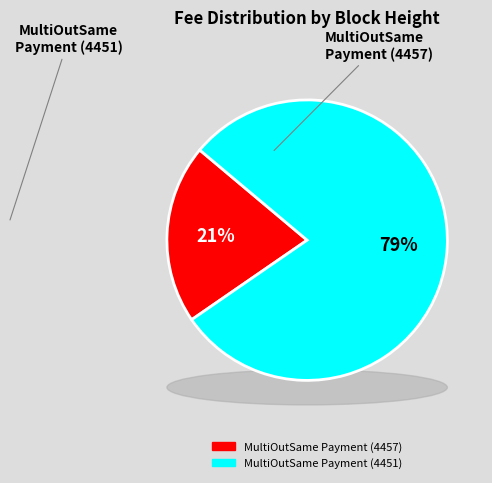

The MultiOutSame Payment (4451) slice represents 79% of the pie. True or false?

True